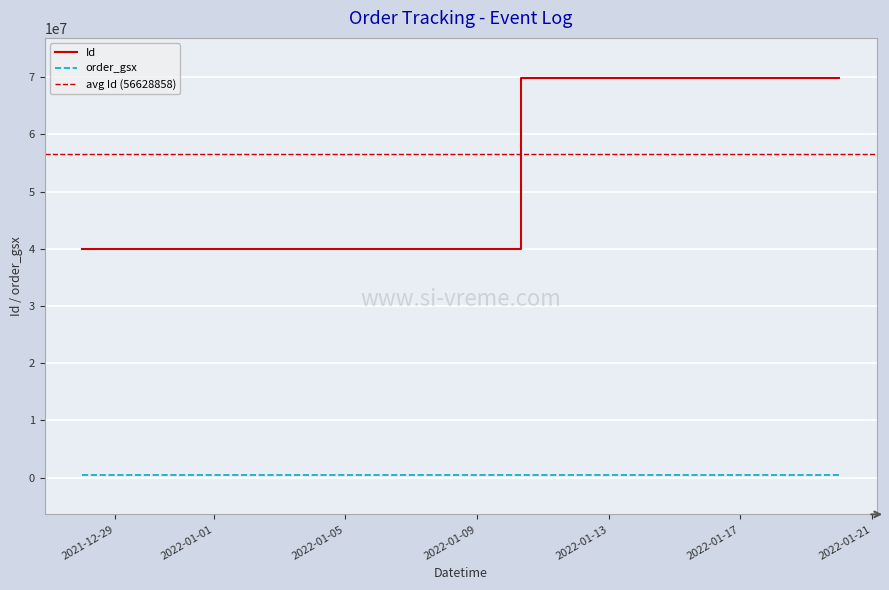

Is the value of Id at 2022-01-10 07:48:50 greater than the value of order_gsx at 2022-01-19 10:23:00?

Yes